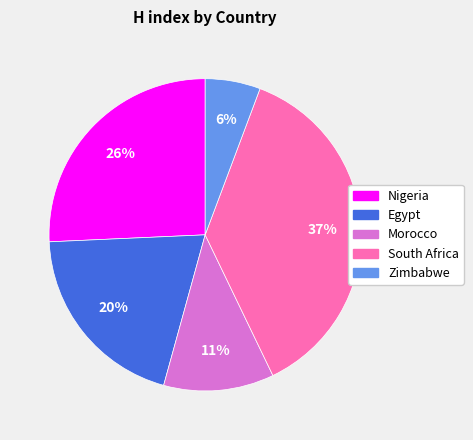

How many slices are in this pie chart?

5